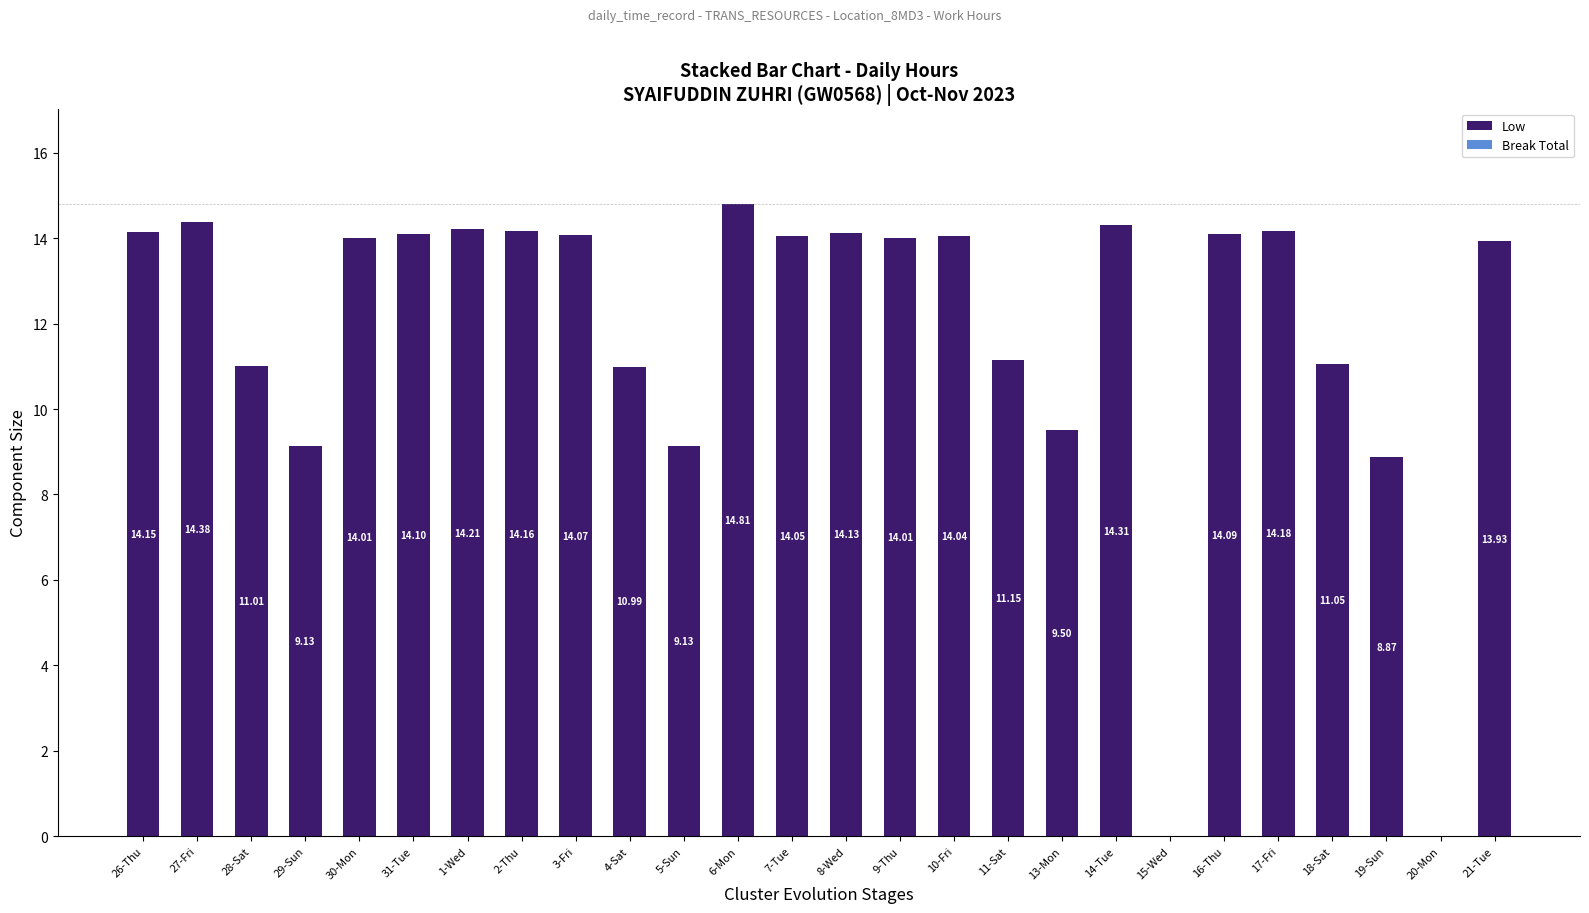

What is the sum of the values at 31-Tue and 1-Wed?

28.3